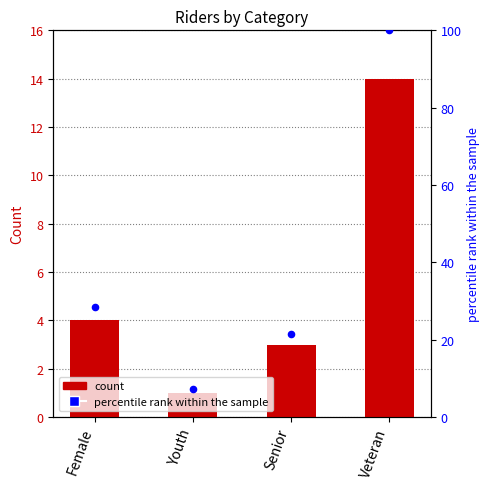

Which series has the largest Y range (max minus min)?

percentile rank within the sample